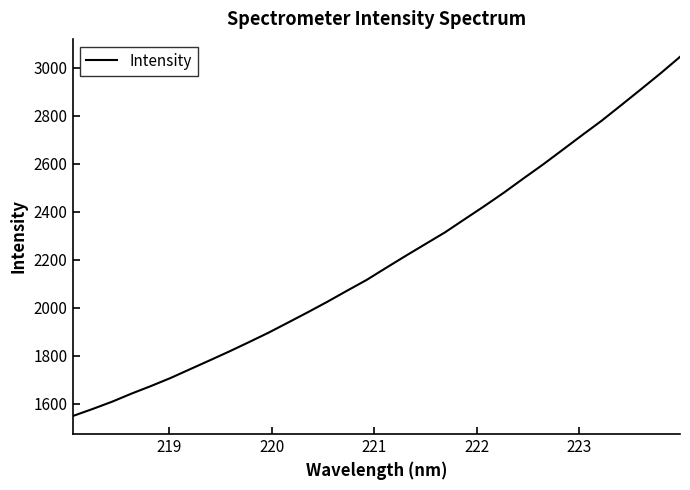

Reading left to right, extract all data points from this chart.

1547.9	1576.9	1607.4	1641.5	1673.3	1706.9	1743.8	1780.5	1817.7	1856.5	1896.0	1938.4	1981.0	2024.9	2070.8	2115.8	2166.5	2216.5	2265.4	2314.2	2368.8	2423.2	2479.3	2538.6	2596.9	2657.9	2719.3	2779.8	2844.7	2910.3	2976.6	3045.8